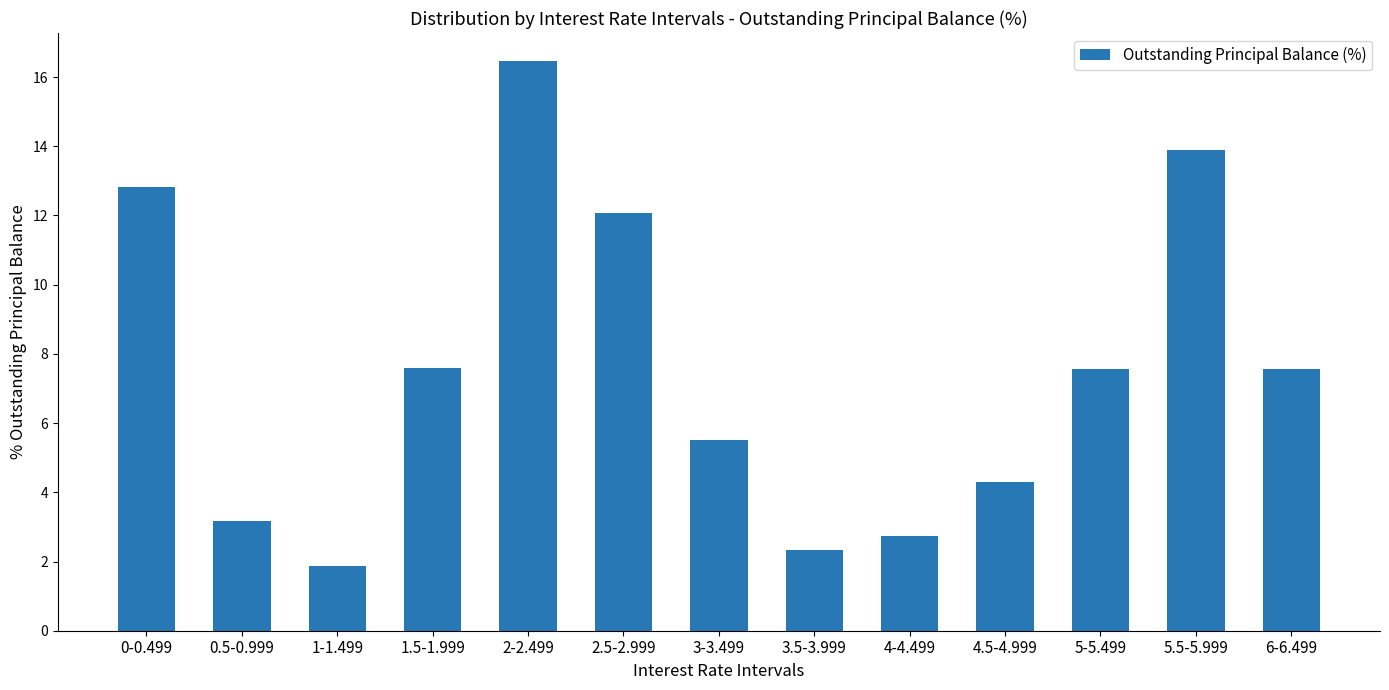

The value at 5.5-5.999 is 13.9. True or false?

True